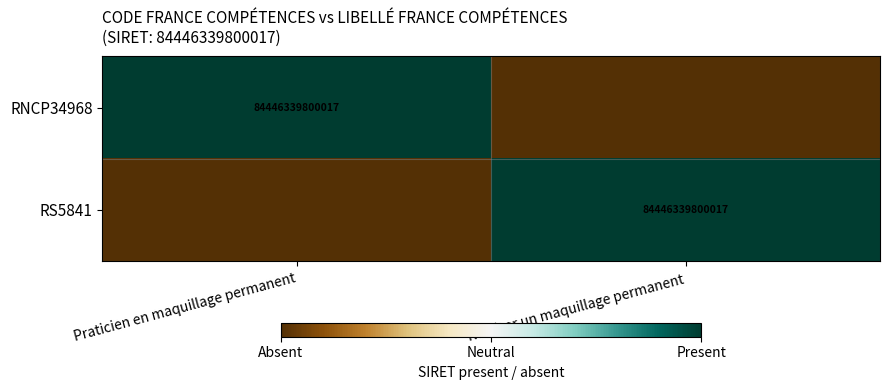

Is it true that RNCP34968 equals 115838066351804 at Praticien en maquillage permanent?

False